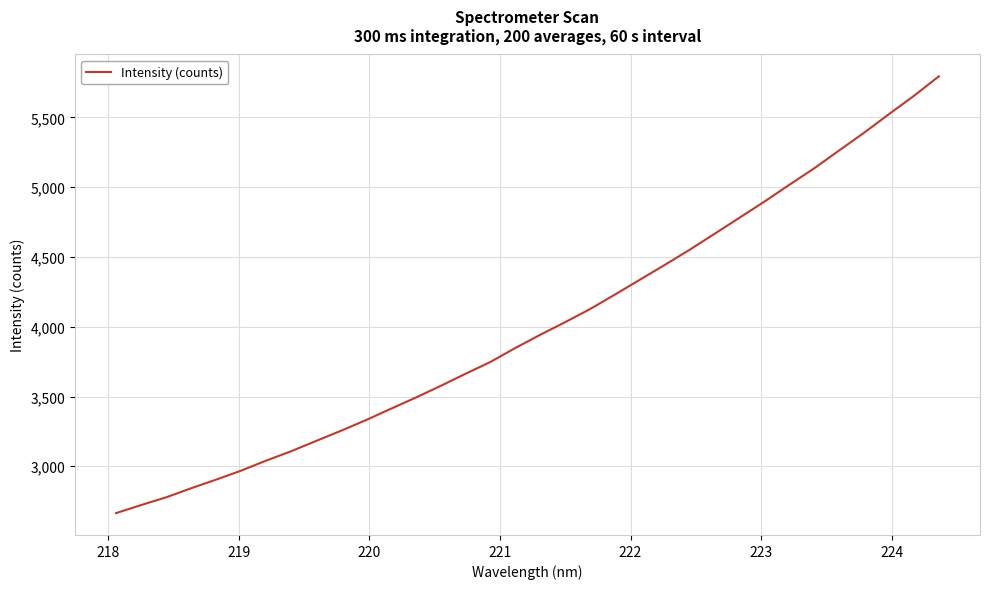

What is the difference between the maximum and minimum values?

3130.4